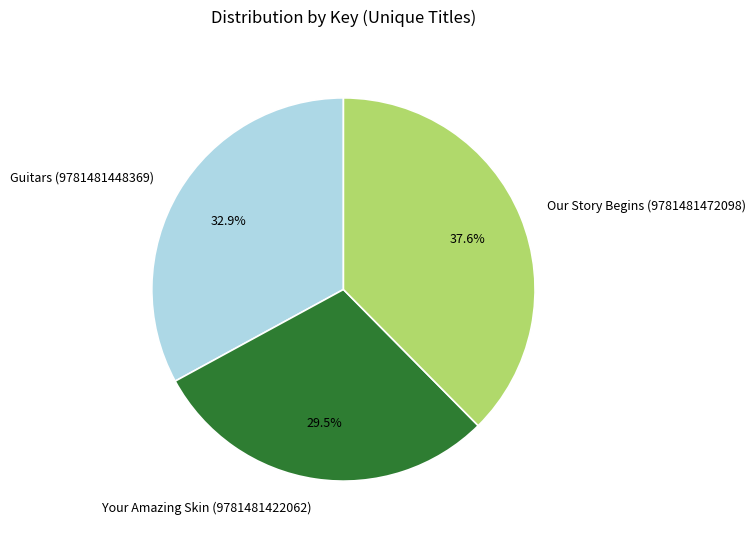

How many segments does this pie chart have?

3